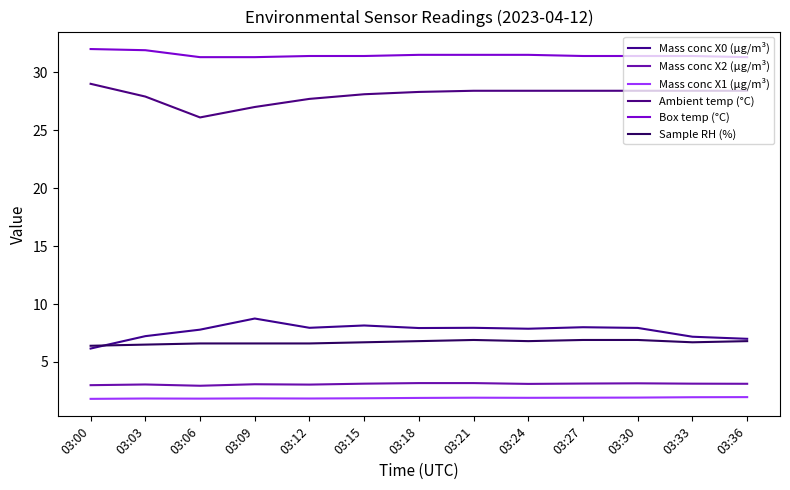

List the series in order of their peak value, highest first.

Box temp (°C), Ambient temp (°C), Mass conc X0 (μg/m³), Sample RH (%), Mass conc X2 (μg/m³), Mass conc X1 (μg/m³)